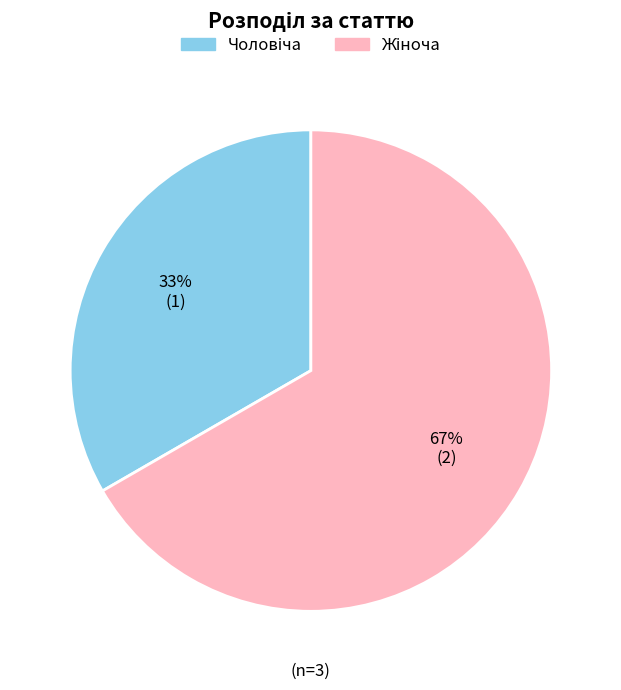

To the nearest percent, what is the average slice percentage?

50%